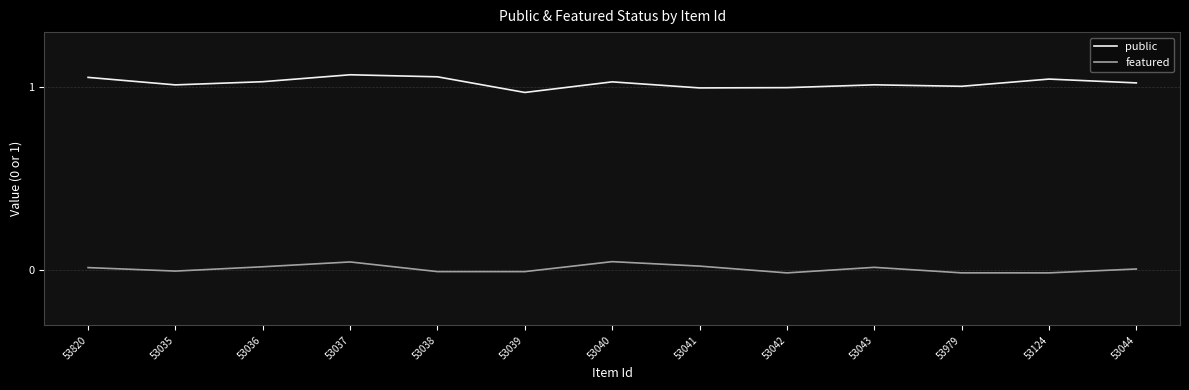

Reading left to right, transcribe all the data shown in this chart.

public: 1.1	1.0	1.0	1.1	1.1	1.0	1.0	1.0	1.0	1.0	1.0	1.0	1.0
featured: 0.0	-0.0	0.0	0.0	-0.0	-0.0	0.0	0.0	-0.0	0.0	-0.0	-0.0	0.0